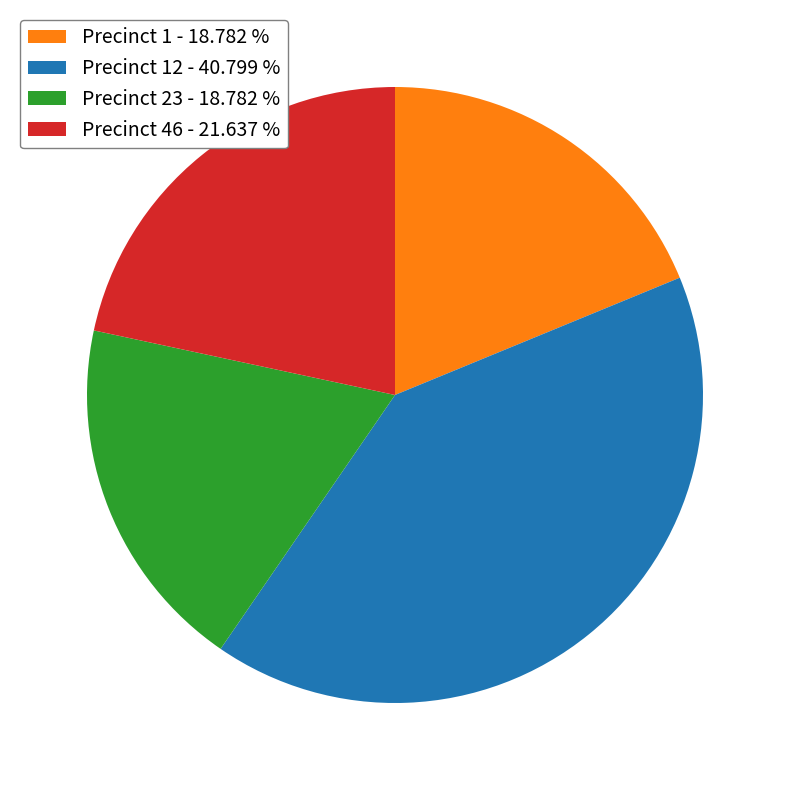

Do Precinct 46 - 21.637 % and Precinct 1 - 18.782 % together represent more than half of the pie?

No